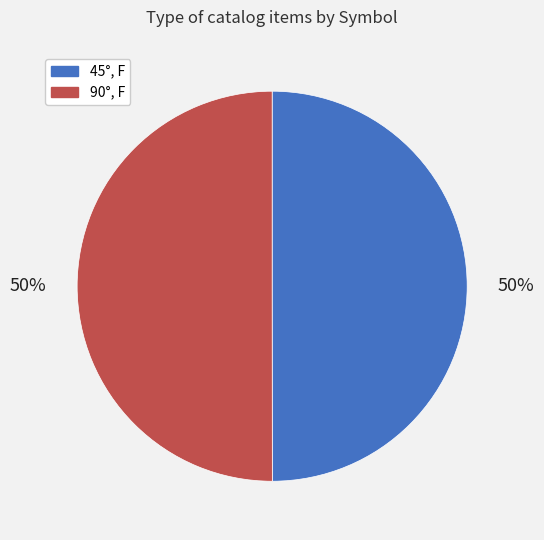

What percentage is the 45°, F slice, to the nearest percent?

50%